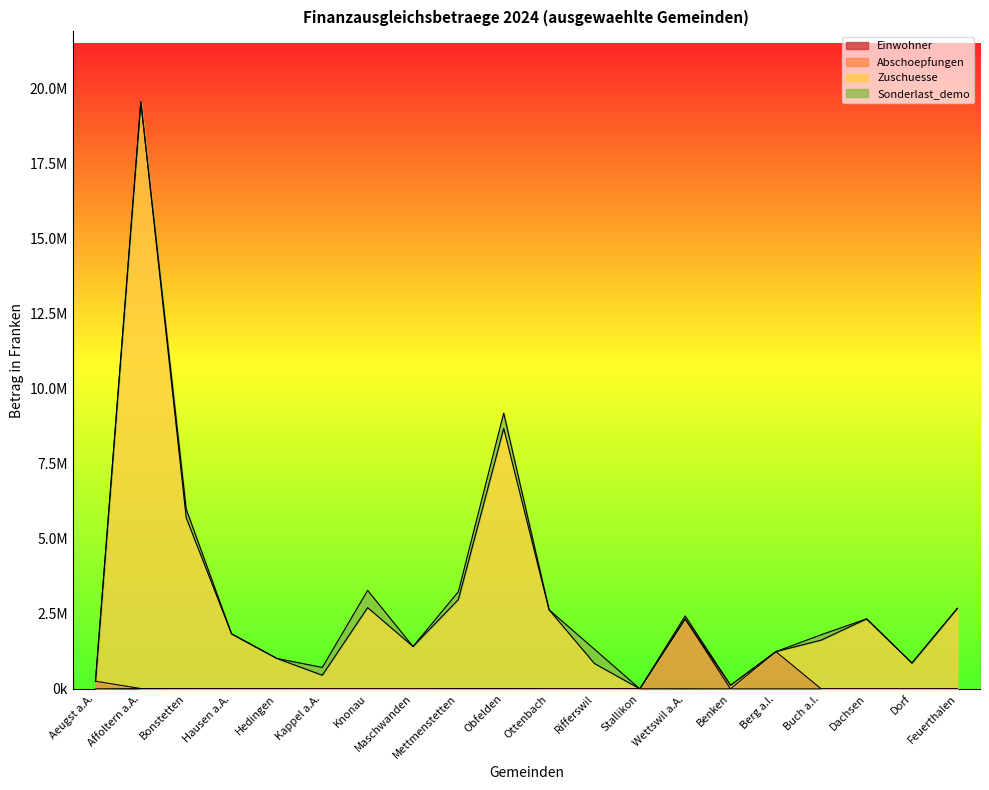

Does the chart display data point markers on the line(s)?

No